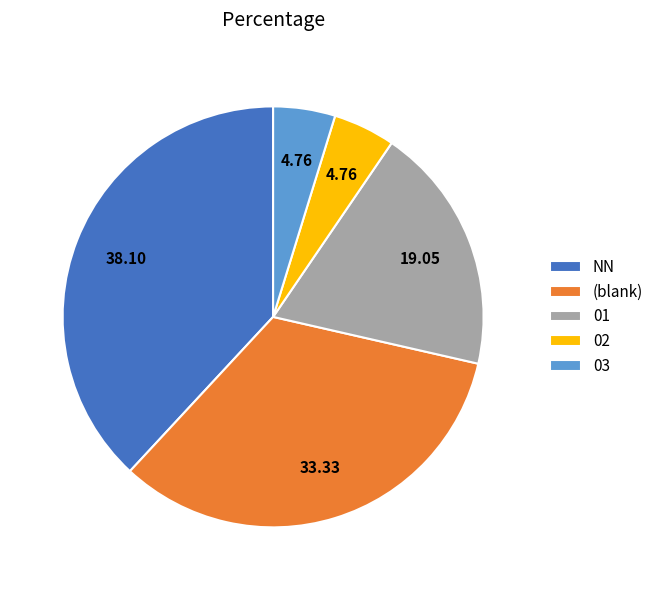

Between 02 and (blank), which is larger?

(blank)